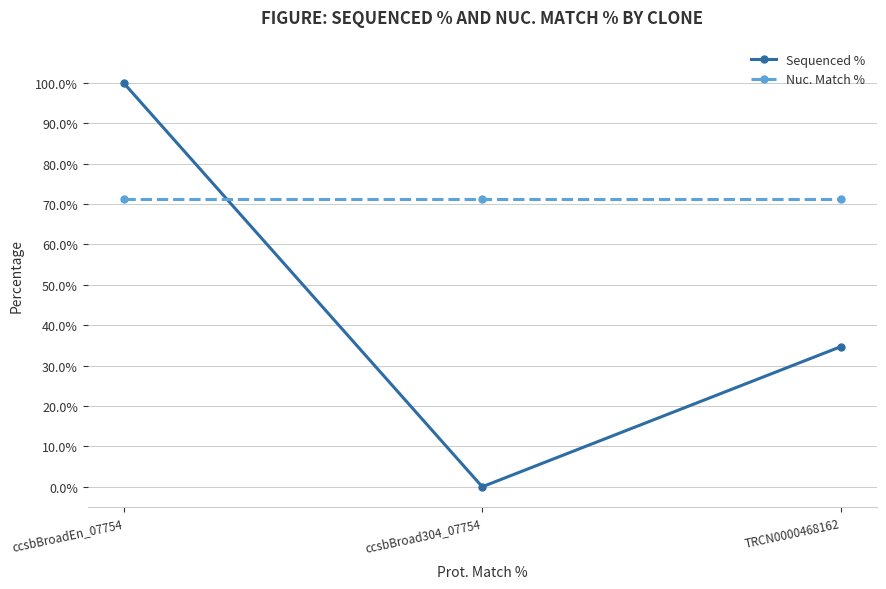

True or false: Sequenced % has a value of 15.7 at TRCN0000468162.

False